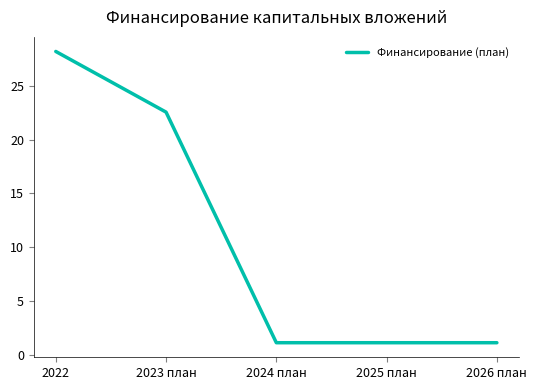

Is it true that the value at 2026 план is 1.1?

True